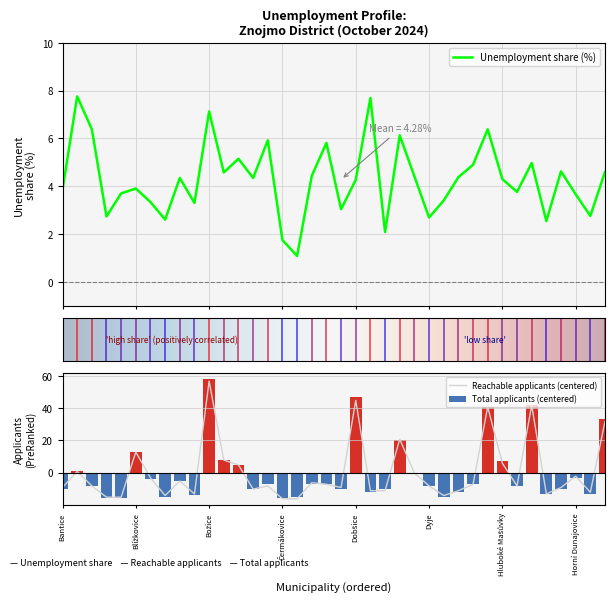

How many values in the Podíl nezam. (%) series are below 4?

17